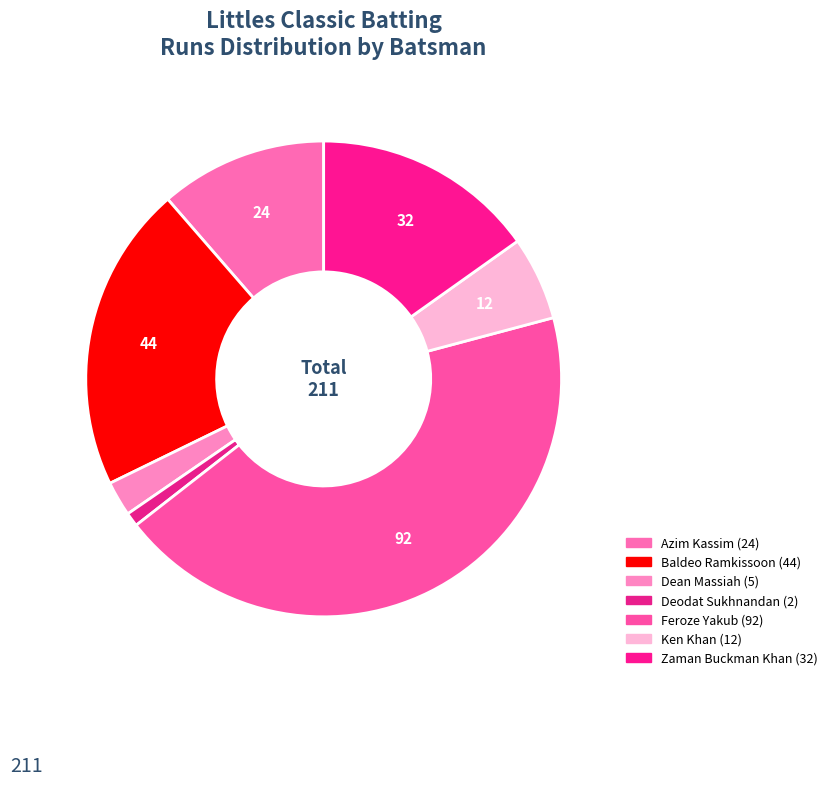

Is there a majority slice in this chart?

No